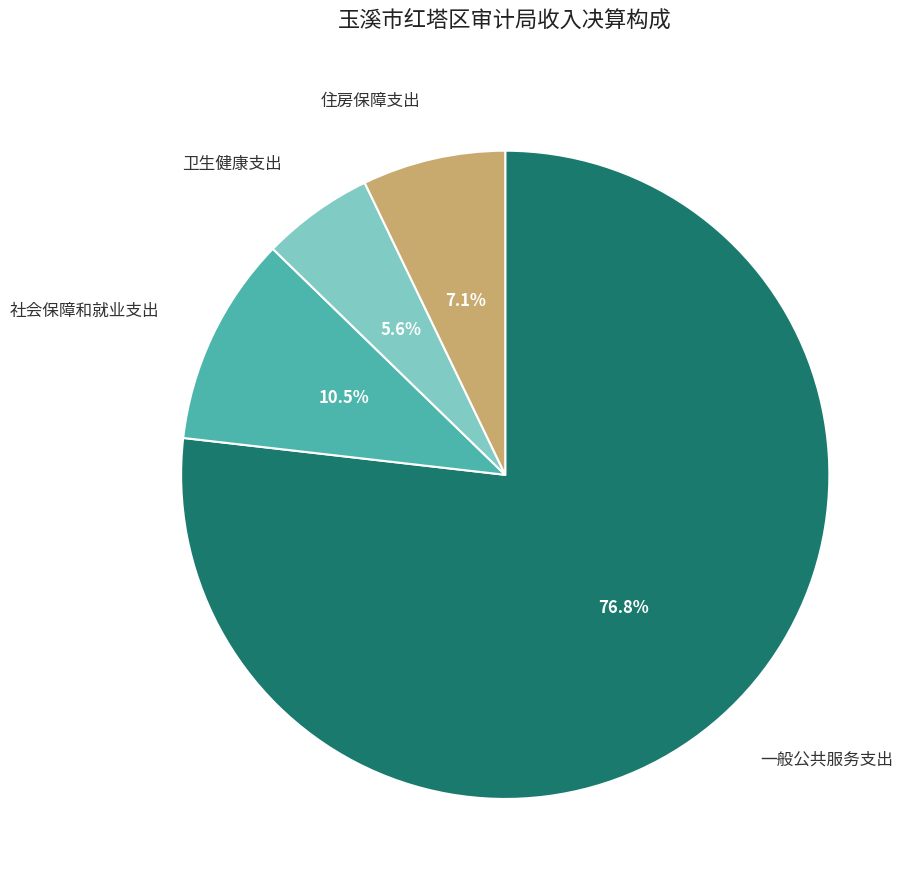

Is there any slice that represents more than half of the pie?

Yes